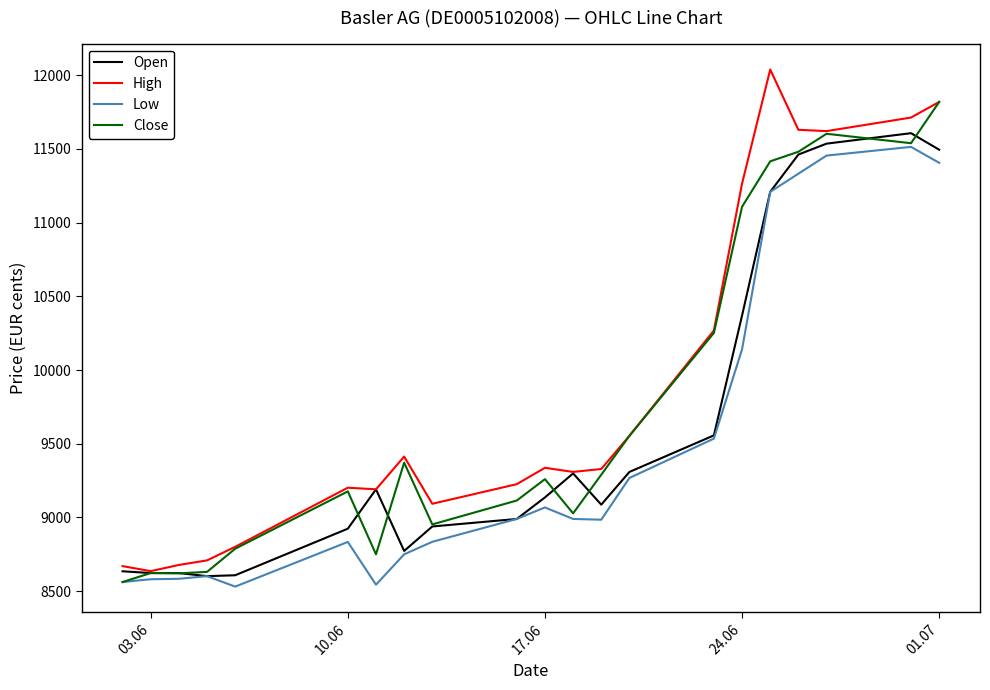

List the series in order of their overall mean, highest first.

High, Close, Open, Low